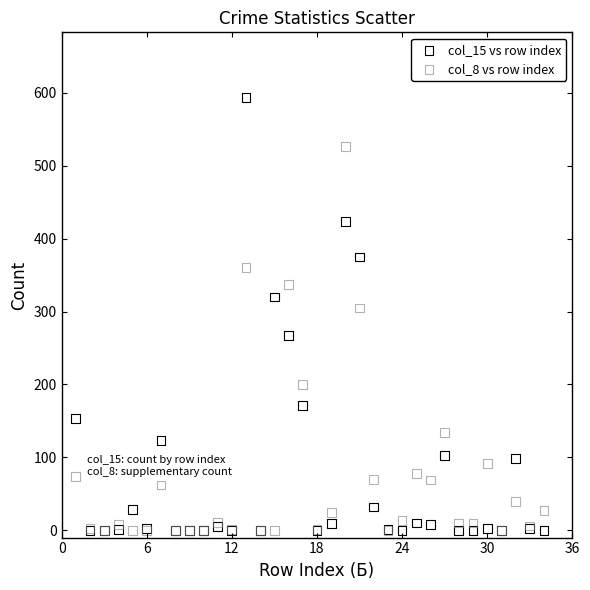

Across all series, what Y value is closest to 297?

305